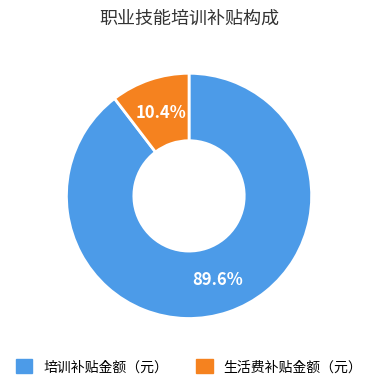

Do 生活费补贴金额（元） and 培训补贴金额（元） together represent more than half of the pie?

Yes